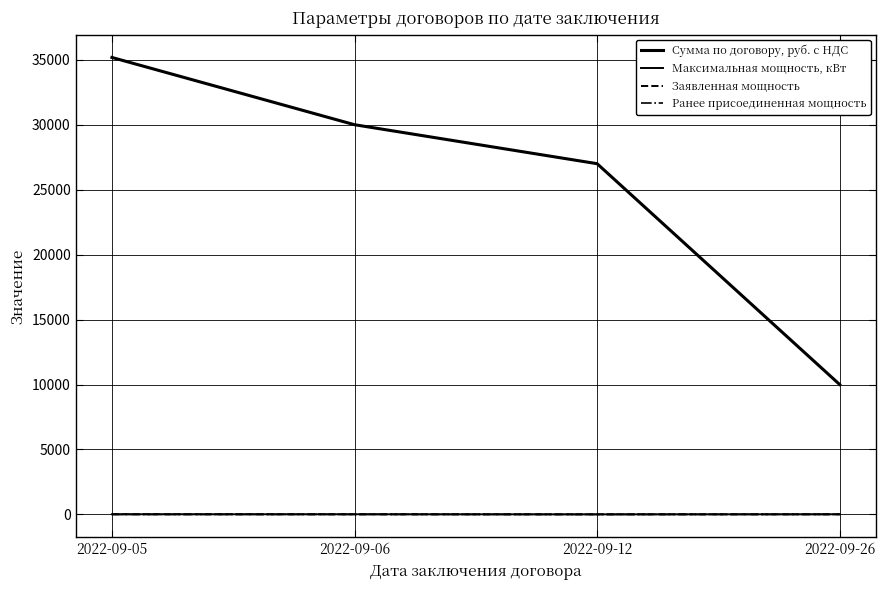

How many lines are shown in the chart?

4